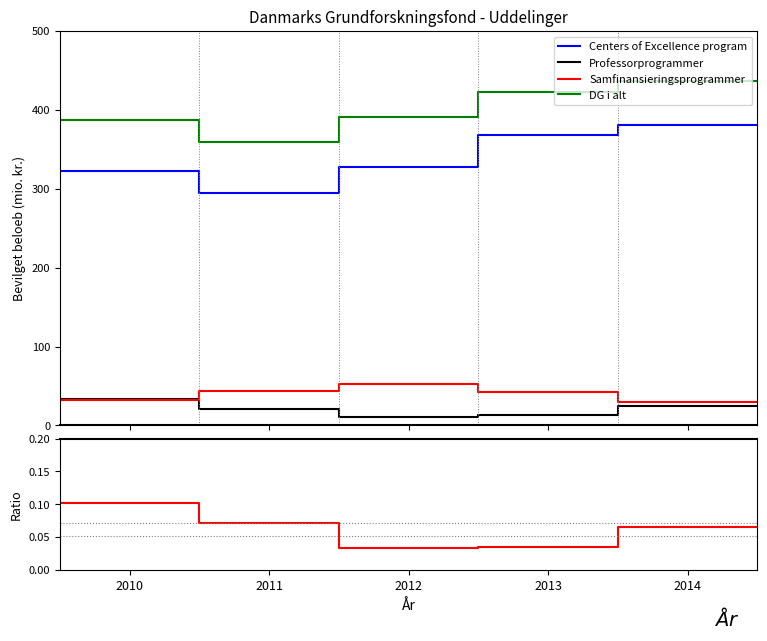

How many lines are shown in the chart?

5